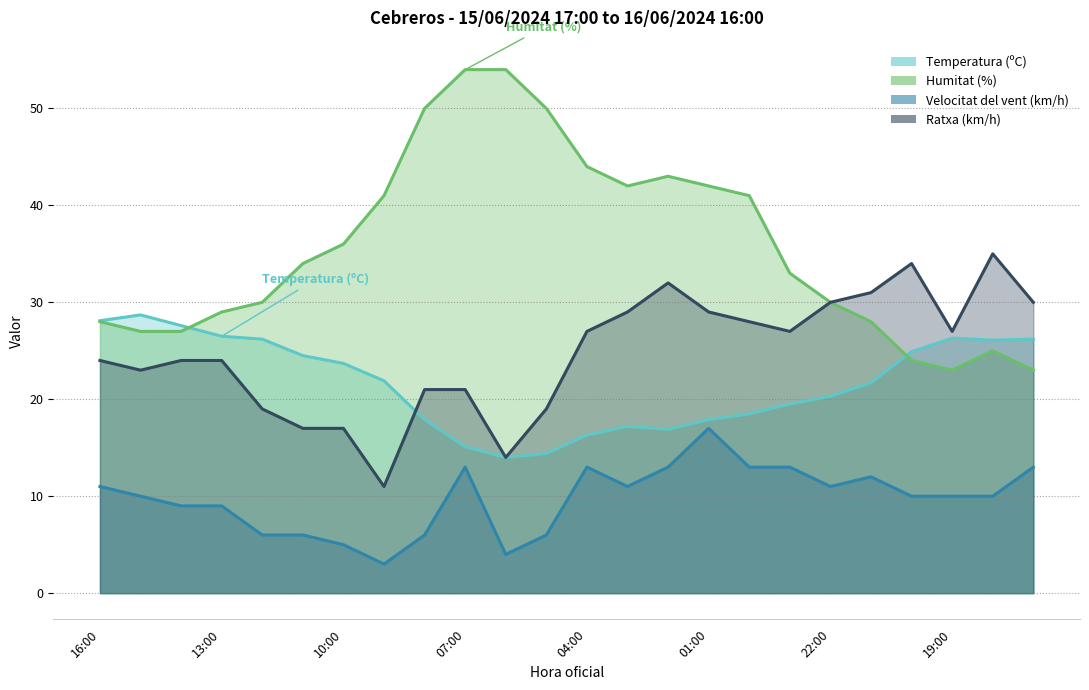

What are all the series names shown in the legend?

Temperatura (ºC), Humitat (%), Velocitat del vent (km/h), Ratxa (km/h)